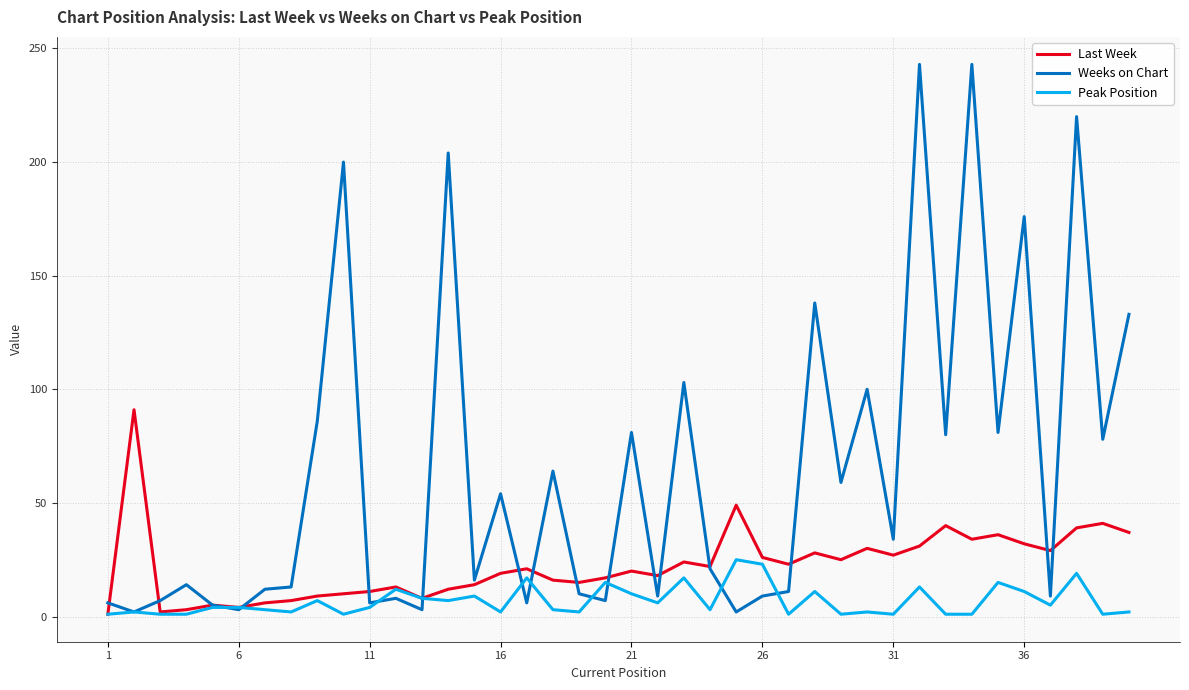

Which series has the largest range (max minus min)?

Weeks on Chart